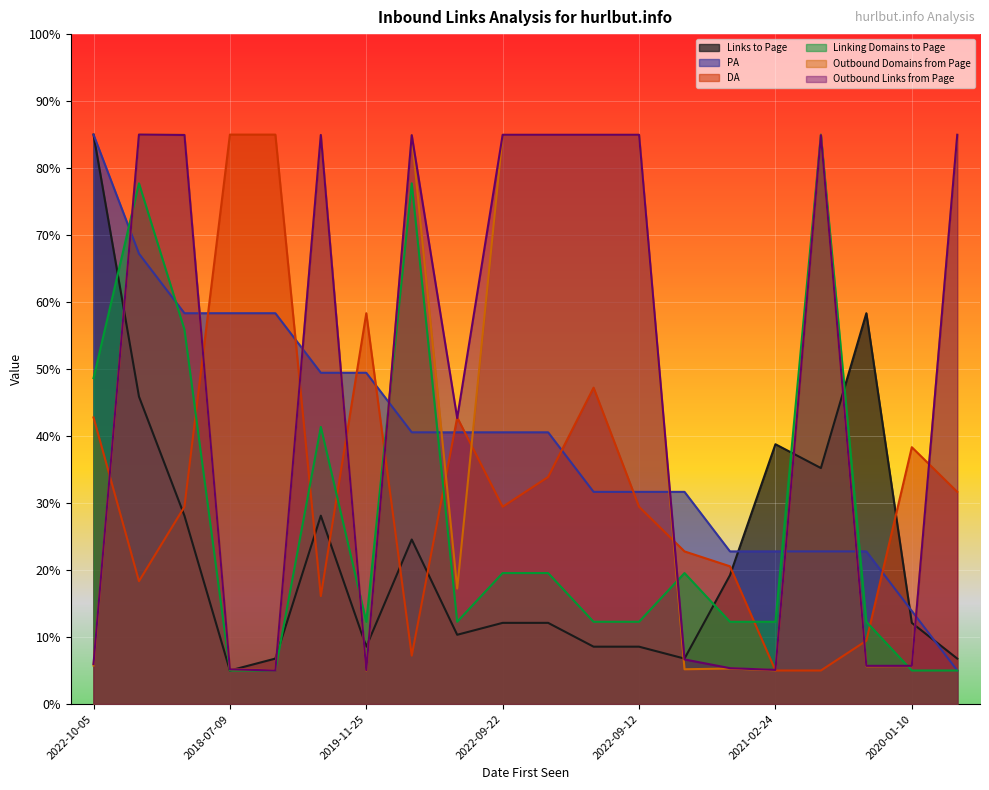

How many times do Links to Page and DA cross each other?

7